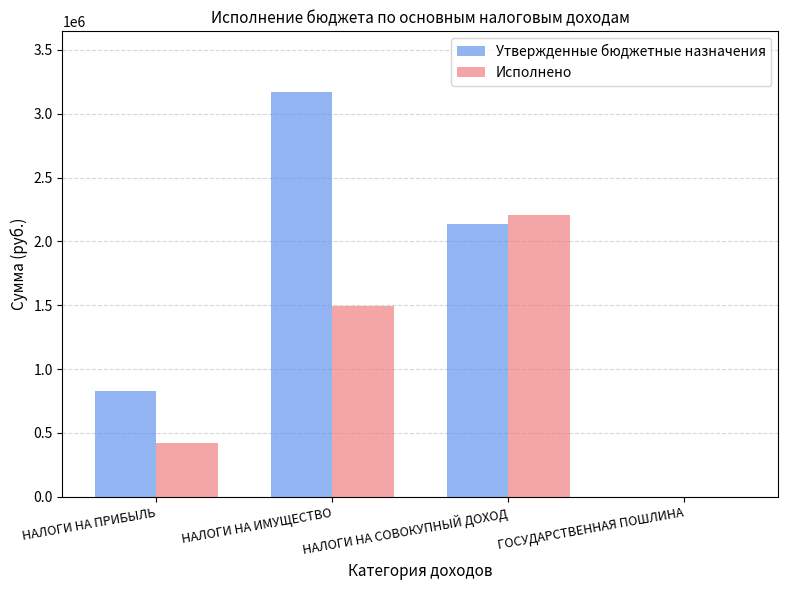

Which label corresponds to the largest value in the chart?

НАЛОГИ НА ИМУЩЕСТВО